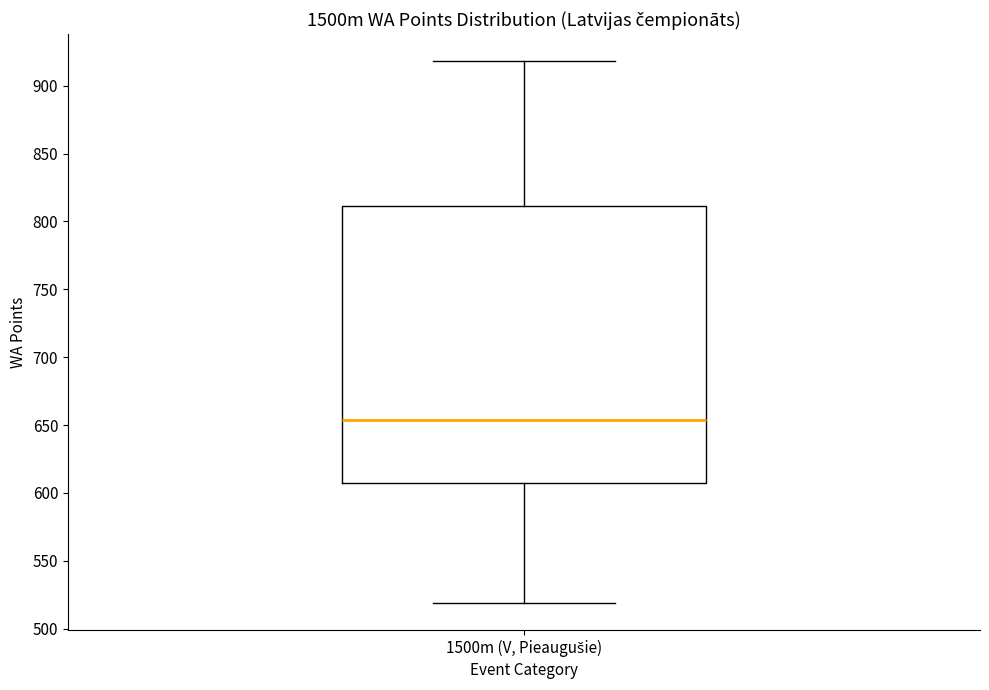

Read this box plot against the y-axis: the position of the median line, the range covered by the box, and the ends of both whiskers. The values are not printed on the chart, so give them approximately, as read against the axis.

median 655, box 610 to 810, whiskers 520 to 920